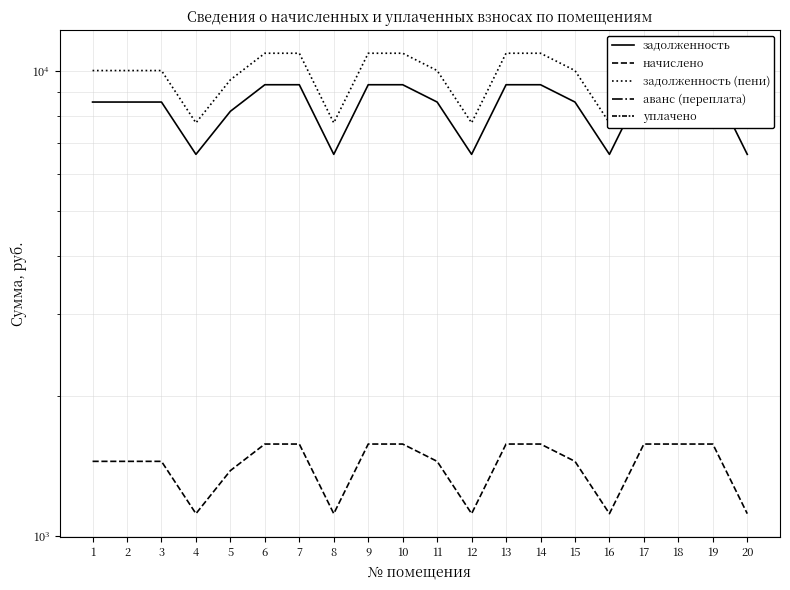

How many data points does each series have?

20